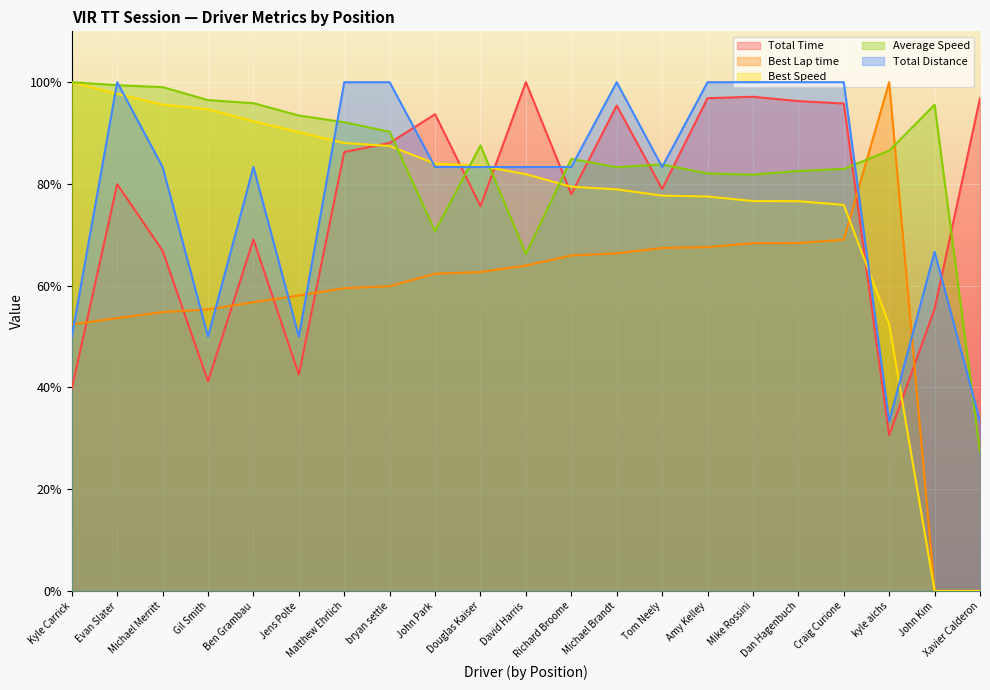

What value does the Best Speed series have at Michael Brandt?

78.9